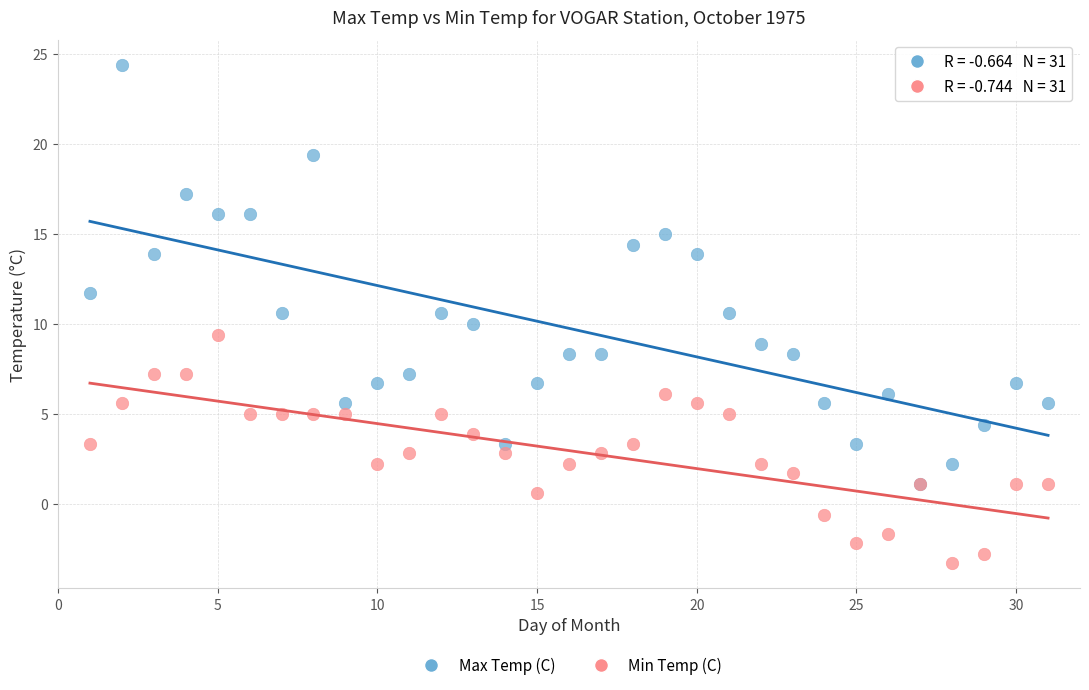

Which series has the largest Y range (max minus min)?

Max Temp (C)